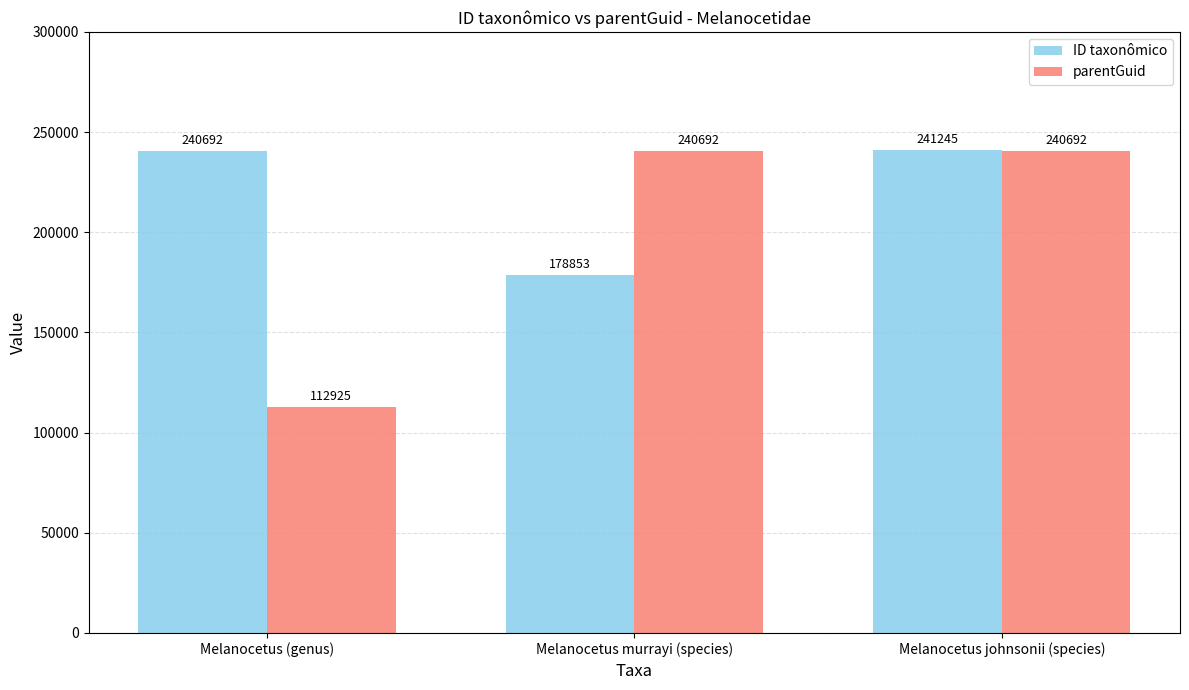

What is the label of the 2nd bar from the left?

Melanocetus murrayi (species)